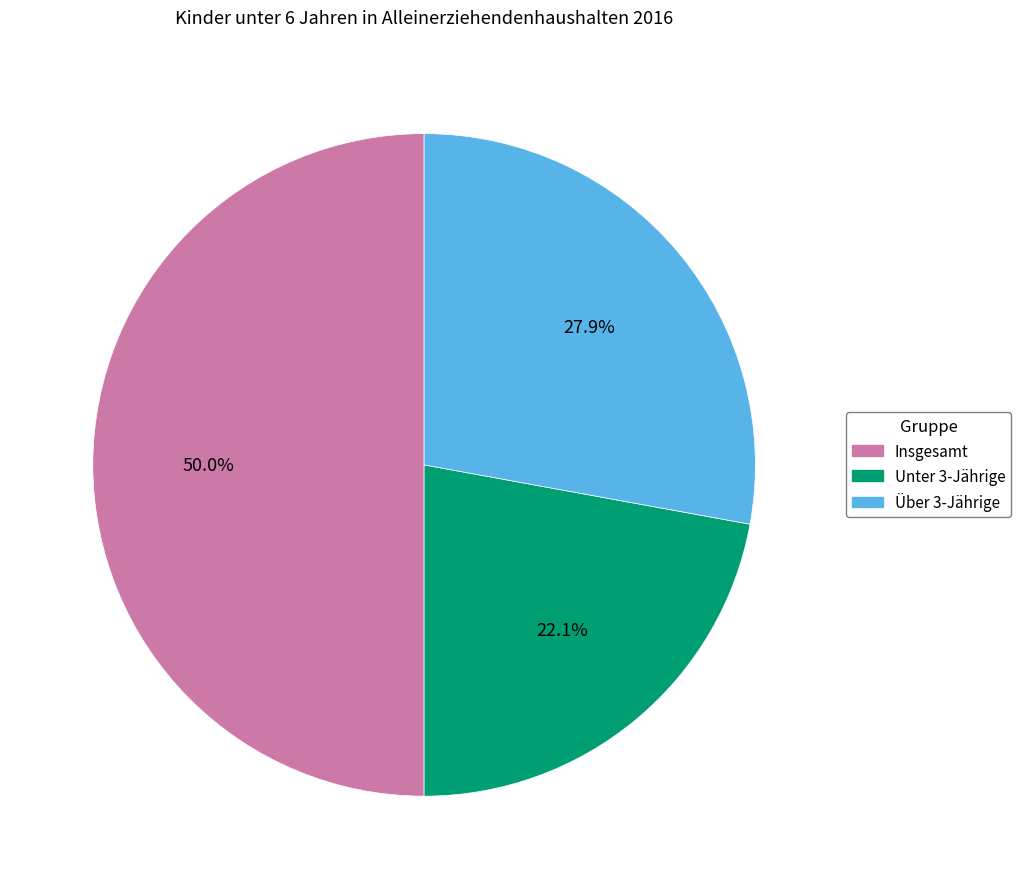

How many slices are in this pie chart?

3